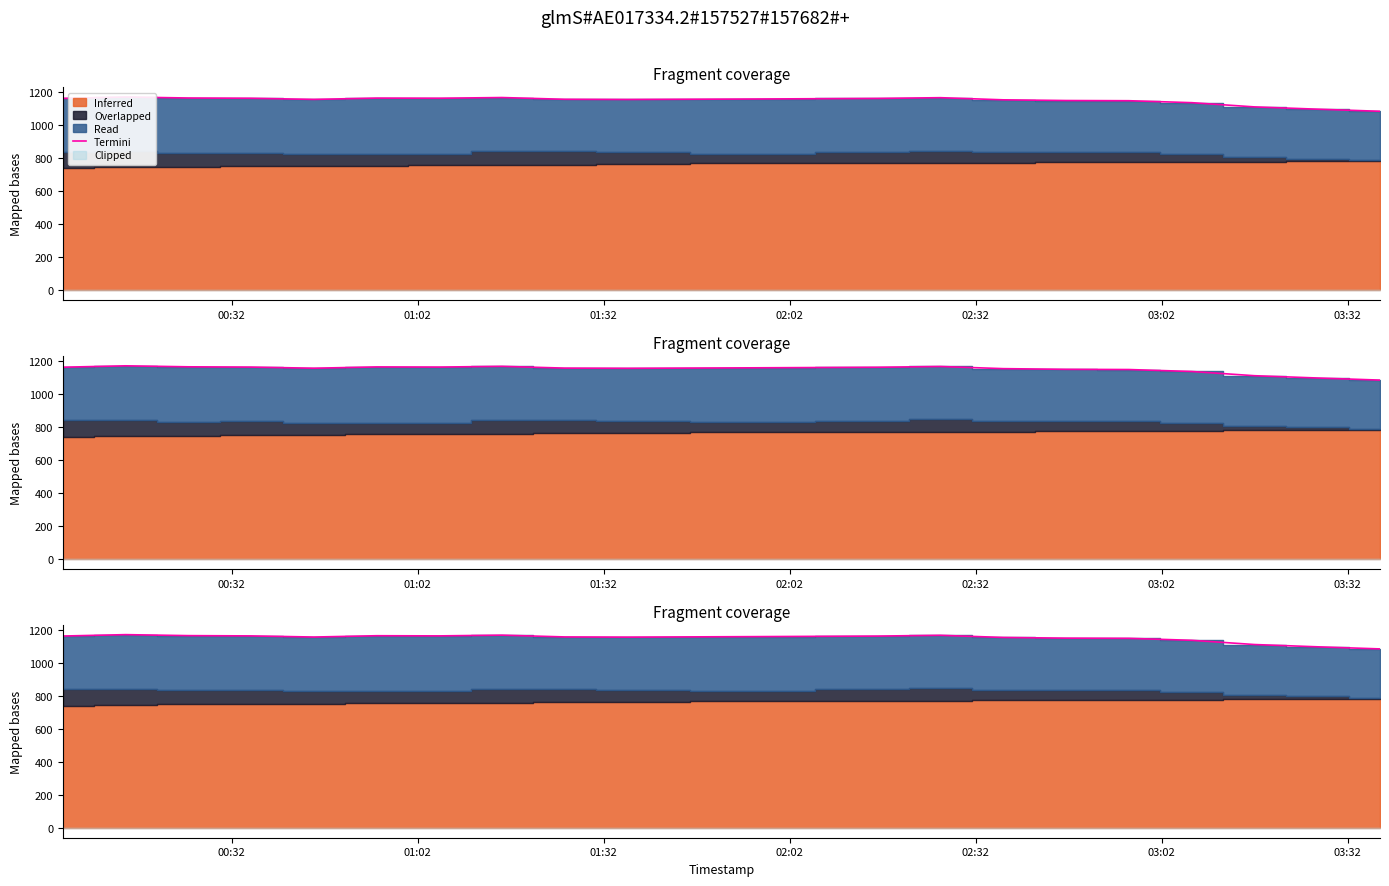

Which label corresponds to the largest value in the chart?

01:02